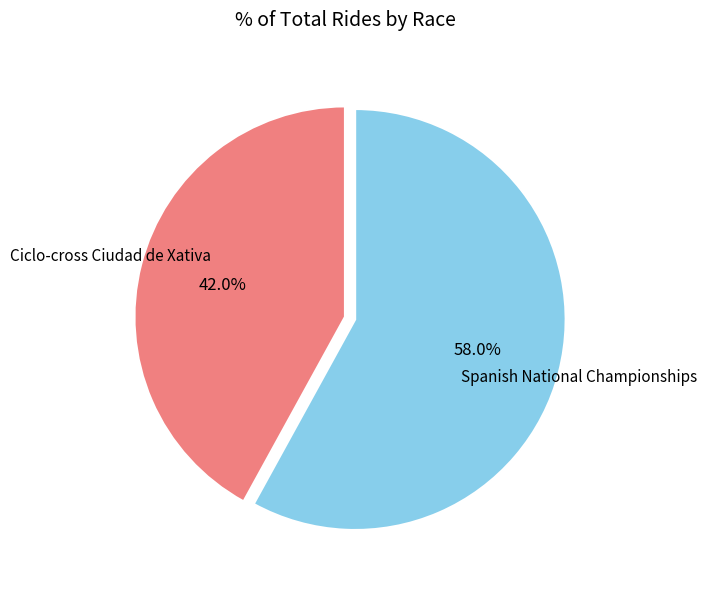

Does Spanish National Championships account for over 50% of the chart?

Yes